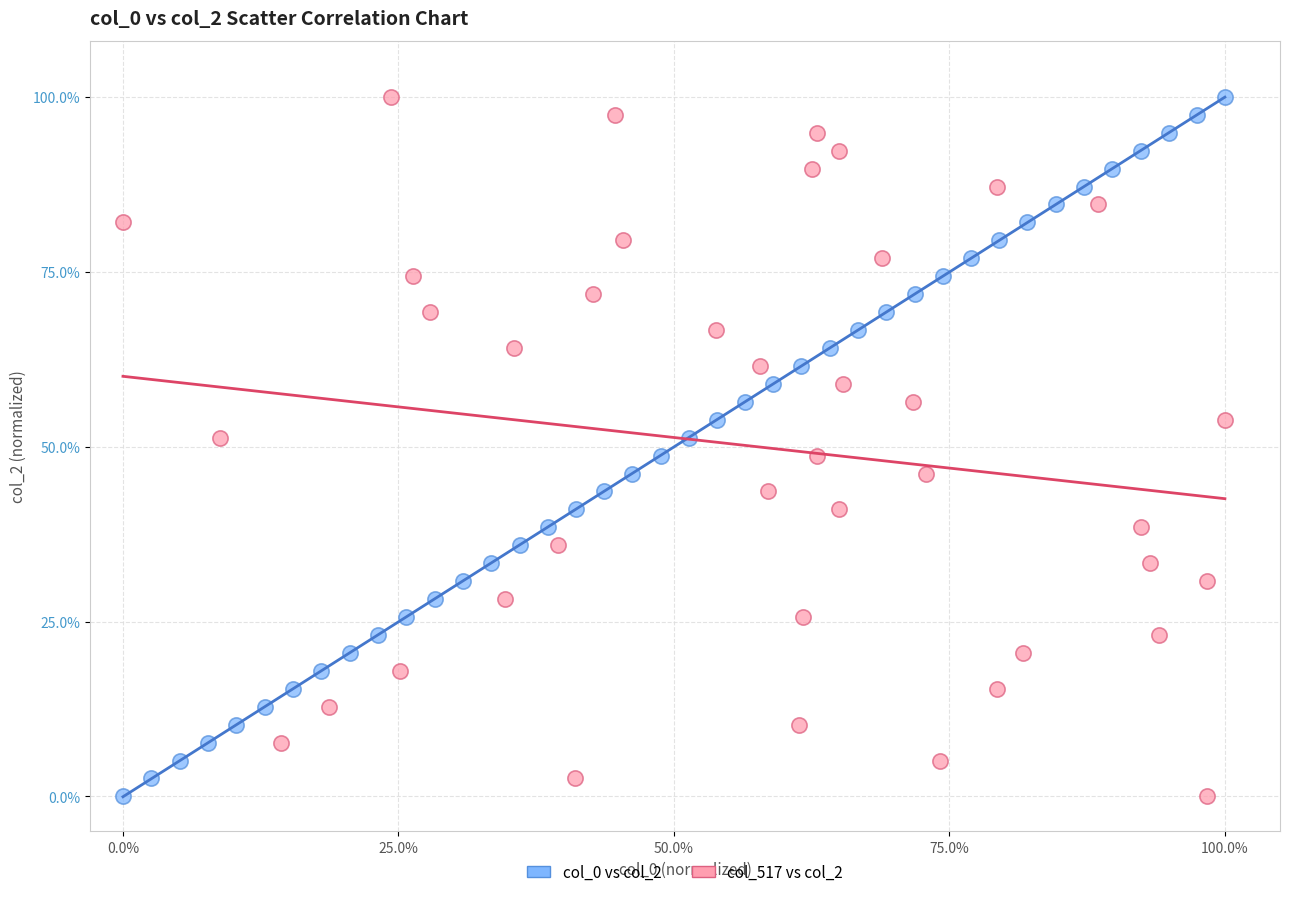

What are all the series names shown in the legend?

col_0 vs col_2, col_517 vs col_2